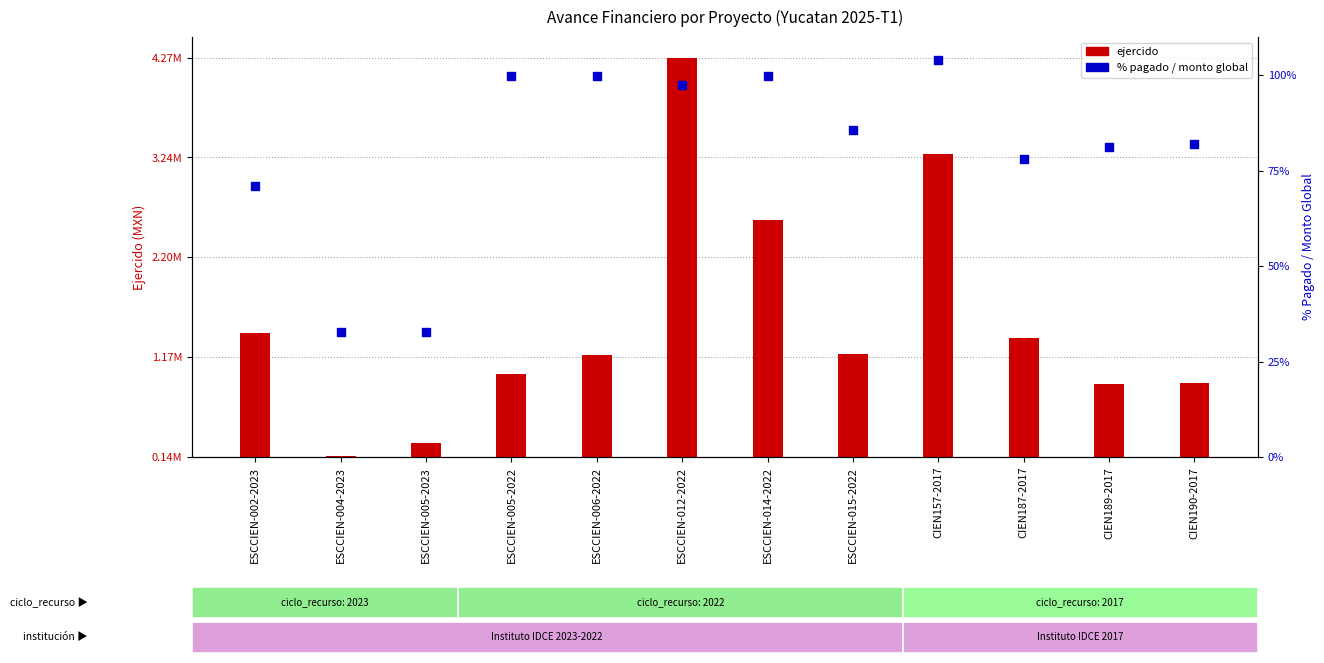

What is the ratio of the value at CIEN157-2017 to the value at ESCCIEN-004-2023?

3.2